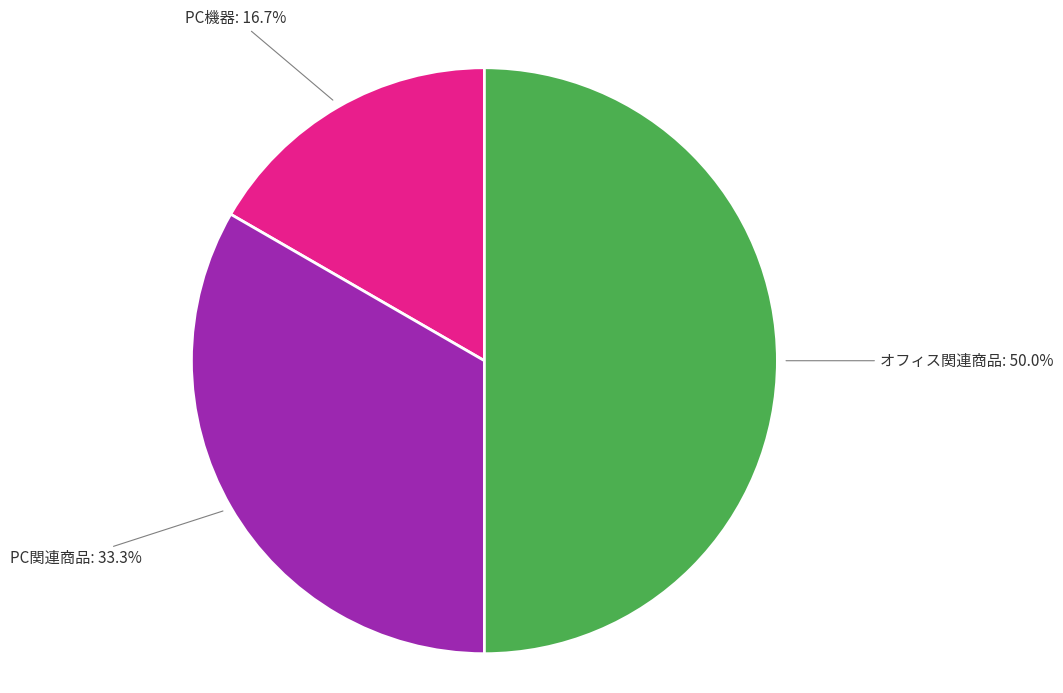

Count the number of slices in the pie.

3